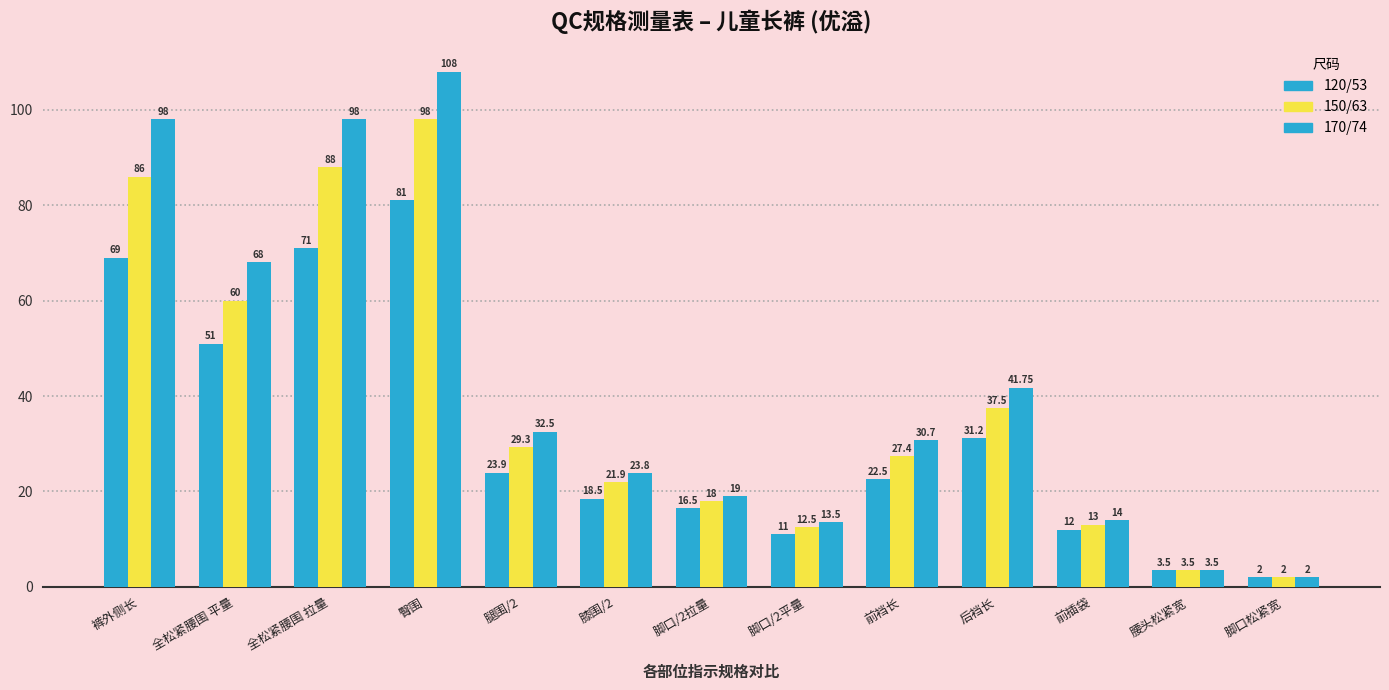

At which category is the sum across all series the highest?

臀围